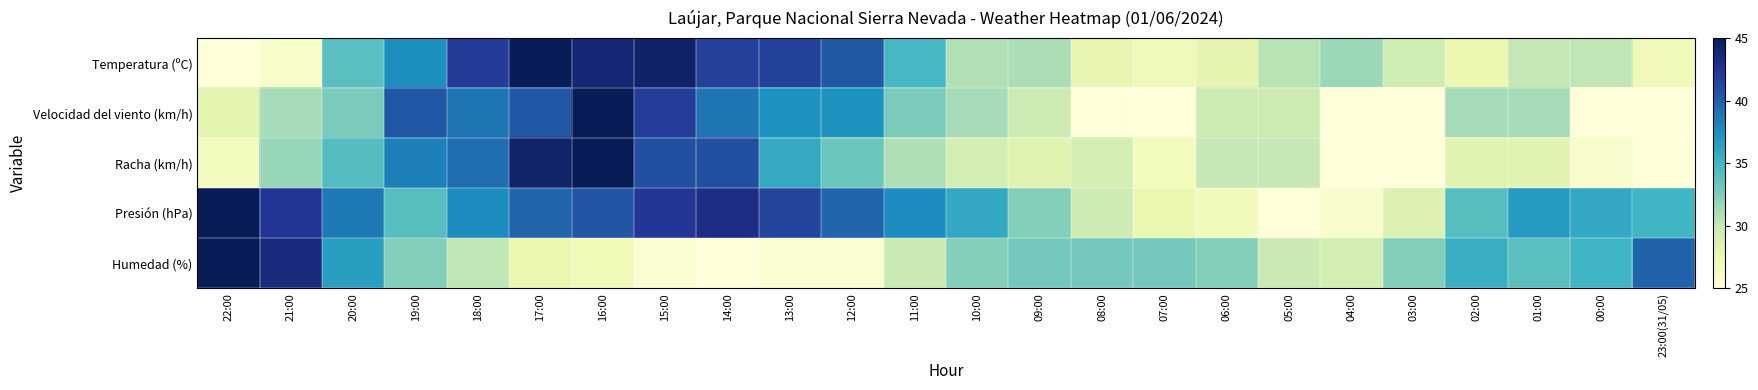

Reading left to right, extract all data points from this chart.

Temperatura (ºC): 22:00=25.0	21:00=26.0	20:00=34.0	19:00=37.5	18:00=42.0	17:00=45.0	16:00=43.8	15:00=44.2	14:00=41.8	13:00=41.5	12:00=40.2	11:00=34.8	10:00=30.8	09:00=31.0	08:00=27.8	07:00=27.0	06:00=28.0	05:00=30.5	04:00=31.5	03:00=29.5	02:00=27.5	01:00=30.0	00:00=30.2	23:00(31/05)=27.0
Velocidad del viento (km/h): 22:00=28.1	21:00=31.2	20:00=32.7	19:00=40.4	18:00=38.8	17:00=40.4	16:00=45.0	15:00=41.9	14:00=38.8	13:00=37.3	12:00=37.3	11:00=32.7	10:00=31.2	09:00=29.6	08:00=25.0	07:00=25.0	06:00=29.6	05:00=29.6	04:00=25.0	03:00=25.0	02:00=31.2	01:00=31.2	00:00=25.0	23:00(31/05)=25.0
Racha (km/h): 22:00=26.7	21:00=31.7	20:00=34.2	19:00=38.3	18:00=39.2	17:00=44.2	16:00=45.0	15:00=40.8	14:00=40.8	13:00=35.8	12:00=33.3	11:00=30.8	10:00=29.2	09:00=28.3	08:00=29.2	07:00=26.7	06:00=30.0	05:00=30.0	04:00=25.0	03:00=25.0	02:00=28.3	01:00=28.3	00:00=25.8	23:00(31/05)=25.0
Presión (hPa): 22:00=45.0	21:00=42.3	20:00=38.6	19:00=34.1	18:00=37.7	17:00=39.5	16:00=40.5	15:00=42.3	14:00=43.2	13:00=41.4	12:00=39.5	11:00=37.7	10:00=35.9	09:00=32.3	08:00=29.5	07:00=27.7	06:00=26.8	05:00=25.0	04:00=25.9	03:00=28.6	02:00=34.1	01:00=36.8	00:00=35.9	23:00(31/05)=35.0
Humedad (%): 22:00=45.0	21:00=43.4	20:00=36.6	19:00=32.4	18:00=30.3	17:00=27.6	16:00=27.1	15:00=25.5	14:00=25.0	13:00=25.5	12:00=25.5	11:00=29.7	10:00=32.4	09:00=32.9	08:00=32.9	07:00=32.9	06:00=32.4	05:00=29.7	04:00=29.2	03:00=32.4	02:00=35.5	01:00=33.9	00:00=35.0	23:00(31/05)=39.7